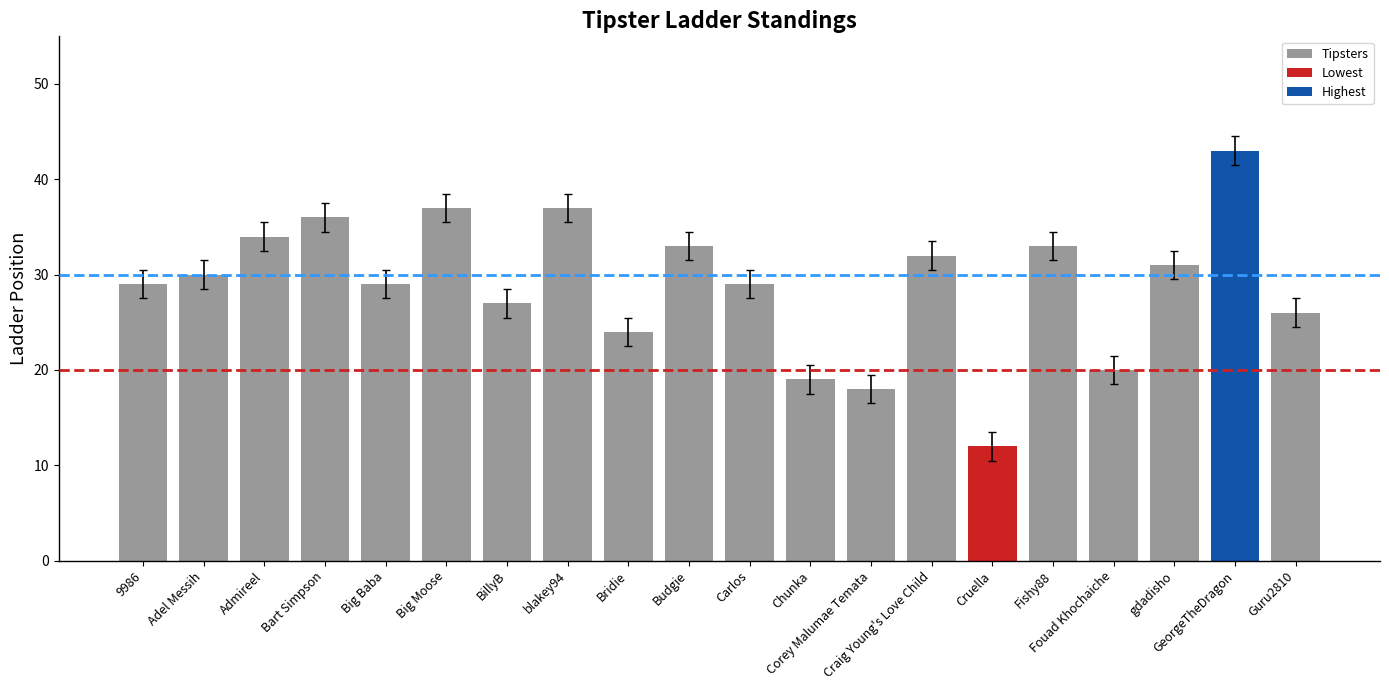

Which has a higher value, Big Moose or 9986?

Big Moose